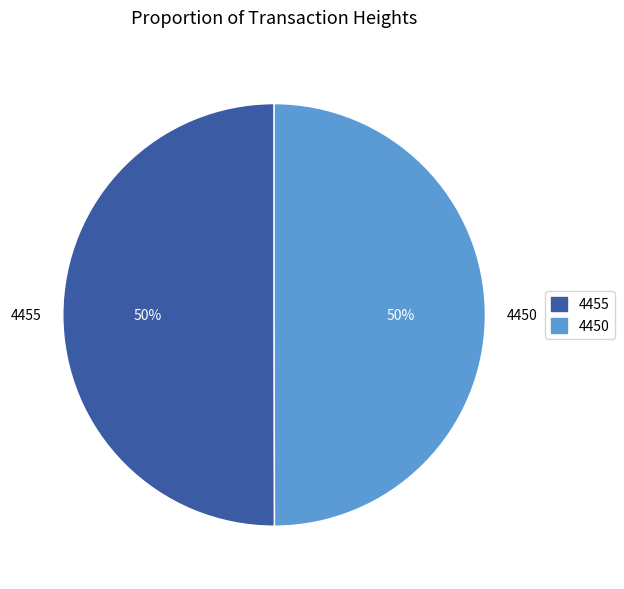

What is the ratio of the value at 4450 to the value at 4455?

1.0